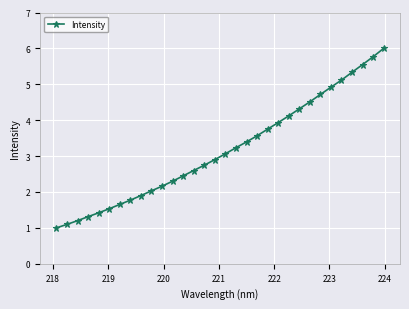

What is the value of the 16th point from the left?

2.9